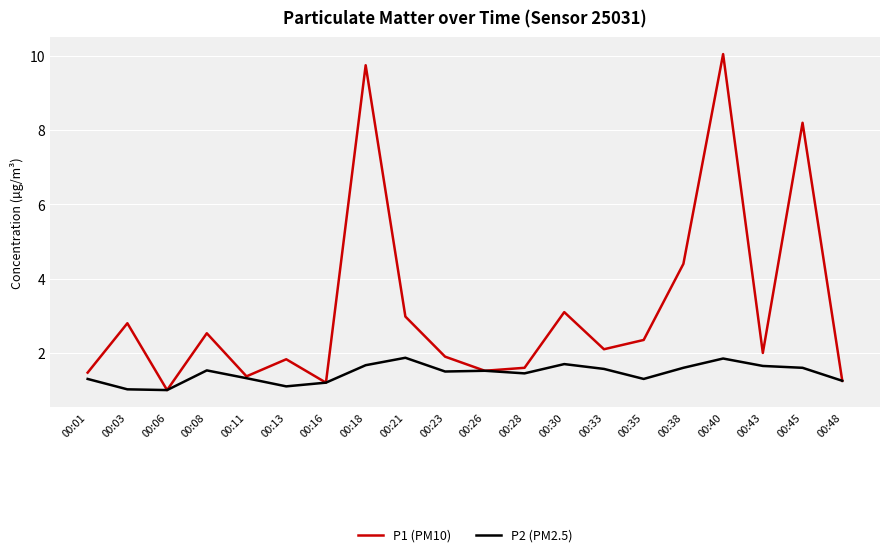

Which series changed the most between 00:38 and 00:45?

P1 (PM10)